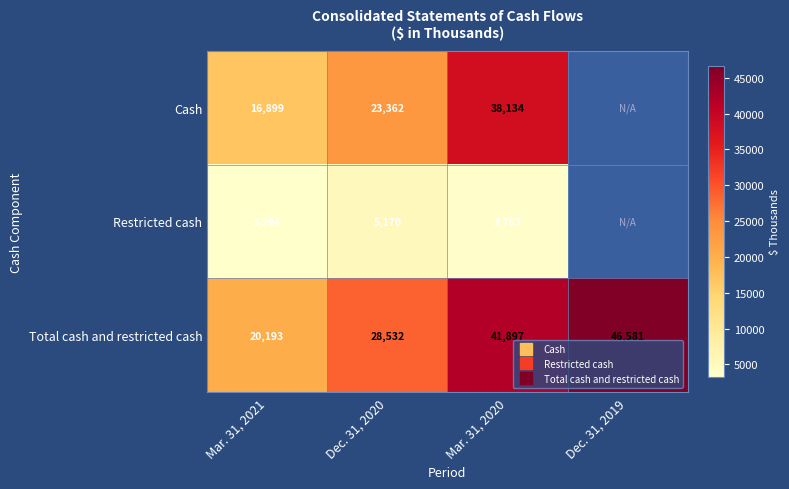

At which label is Restricted cash closest to 4232?

Mar. 31, 2020